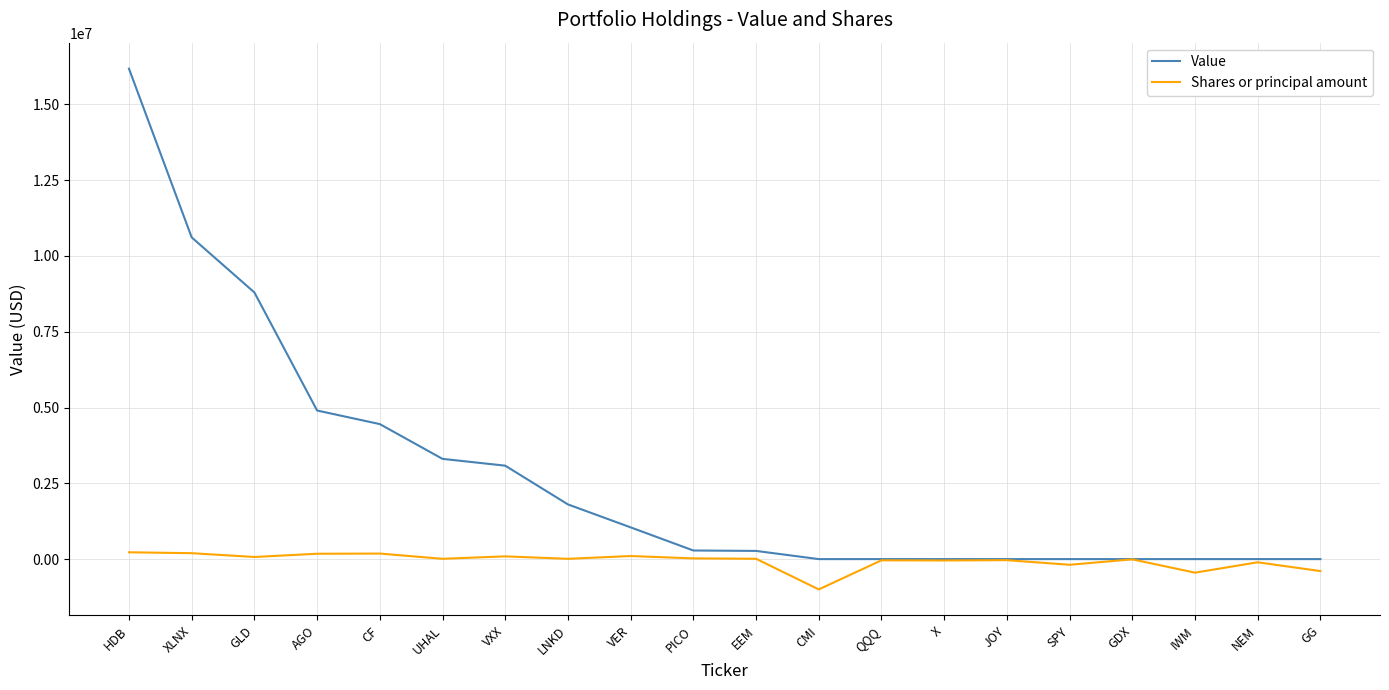

The Value series shows 5991698 at CF. True or false?

False